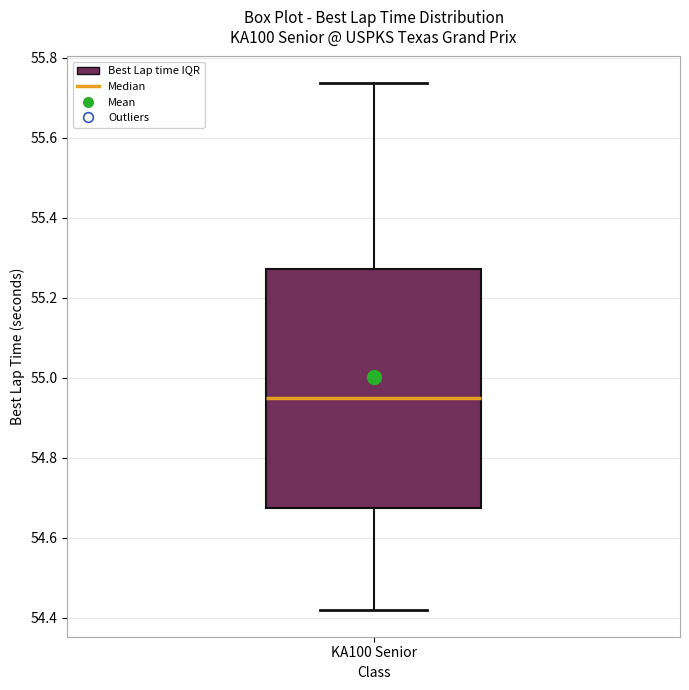

Where does the upper whisker of the box for KA100 Senior end on the y-axis? The values are not printed on the chart, so give them approximately, as read against the axis.

55.74